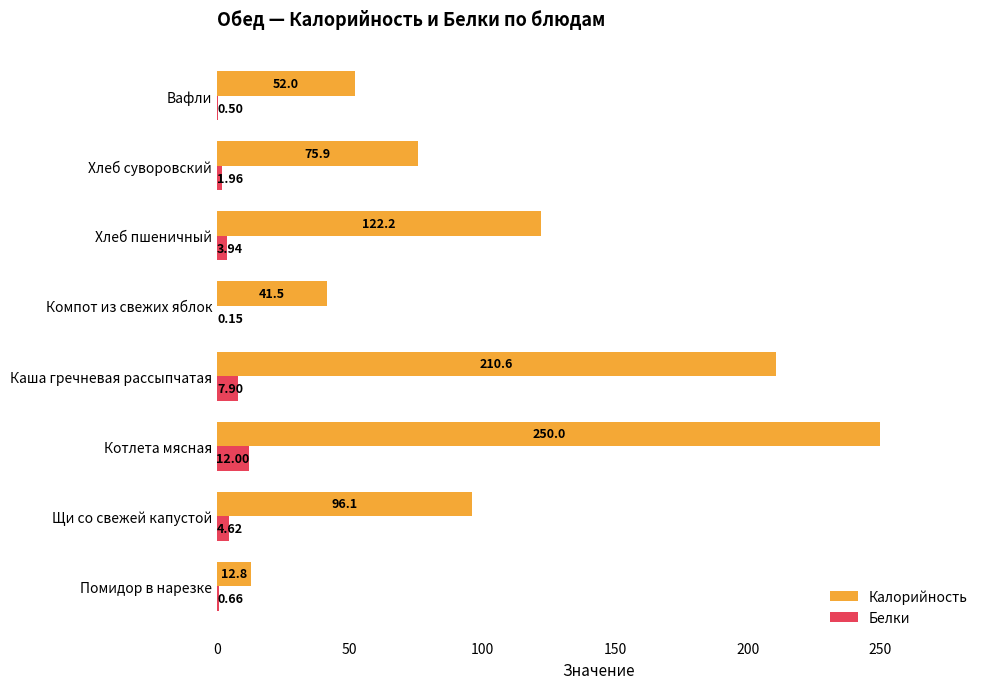

Where is Калорийность nearest to the value 131?

Хлеб пшеничный